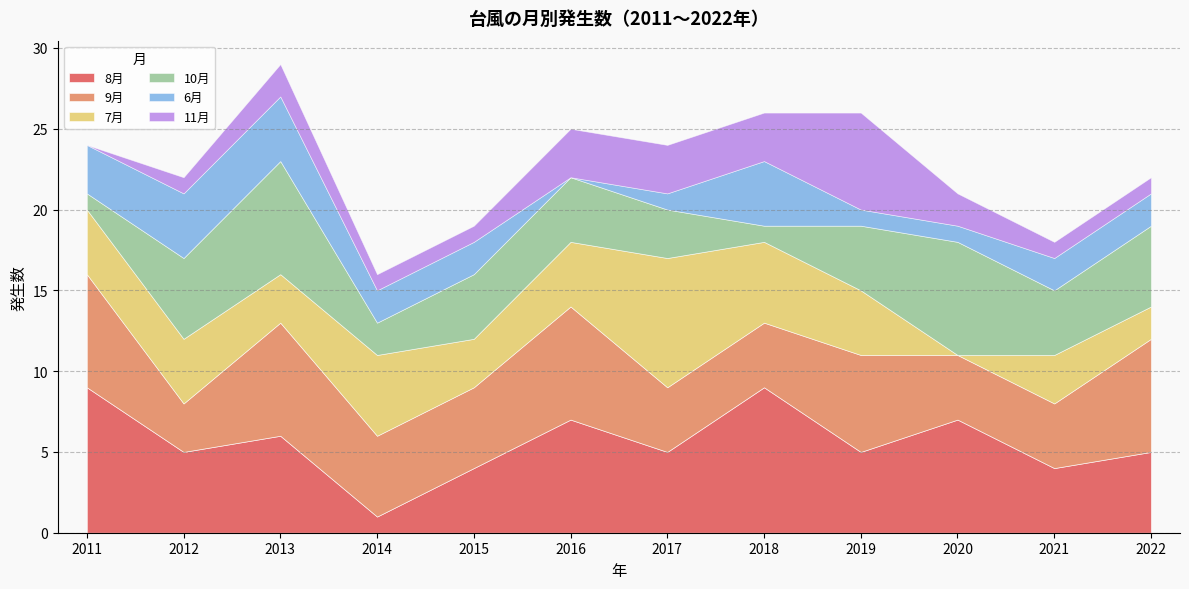

Reading left to right, list all the values displayed in this chart.

8月: 9	5	6	1	4	7	5	9	5	7	4	5
9月: 7	3	7	5	5	7	4	4	6	4	4	7
7月: 4	4	3	5	3	4	8	5	4	0	3	2
10月: 1	5	7	2	4	4	3	1	4	7	4	5
6月: 3	4	4	2	2	0	1	4	1	1	2	2
11月: 0	1	2	1	1	3	3	3	6	2	1	1